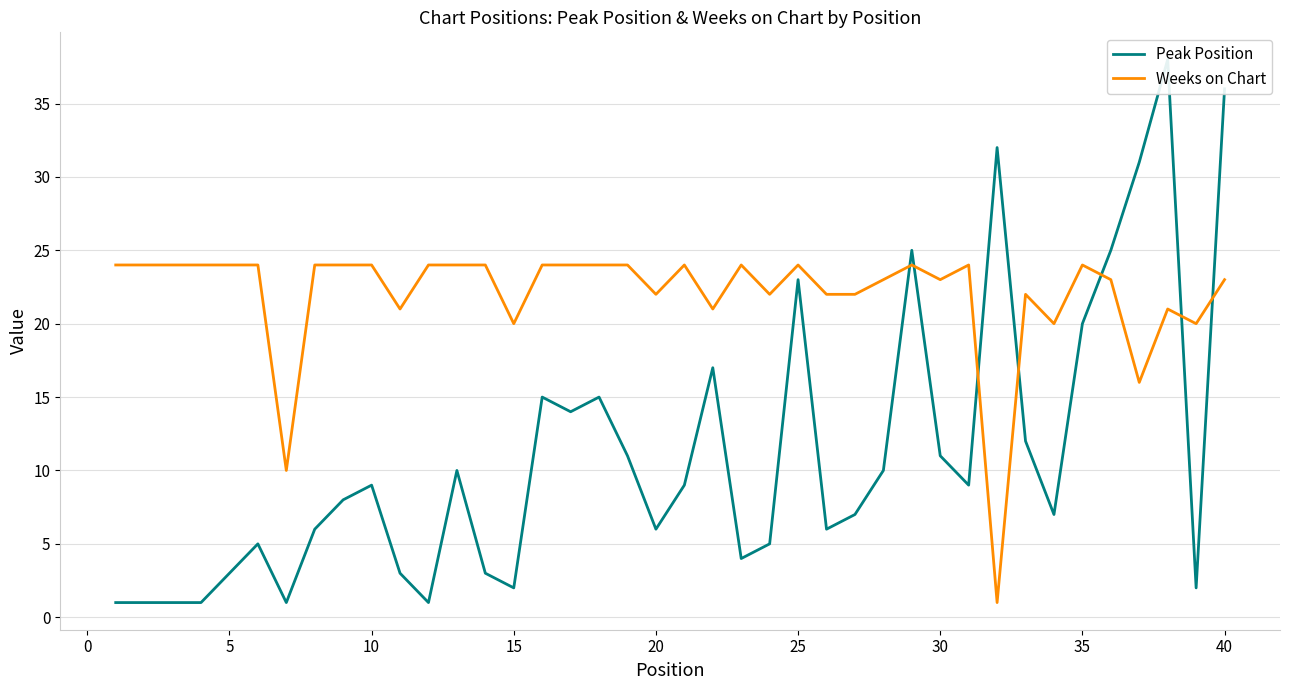

Is it true that Weeks on Chart equals 14 at 30?

False